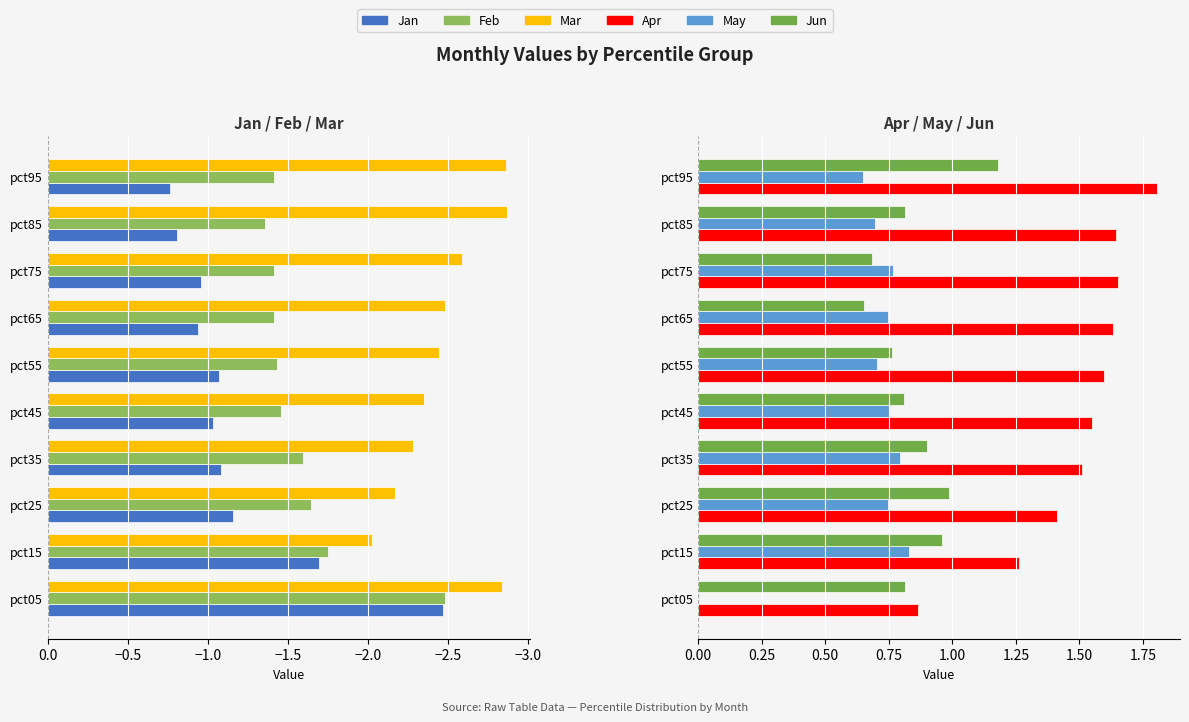

At how many categories does at least one series exceed 0?

10